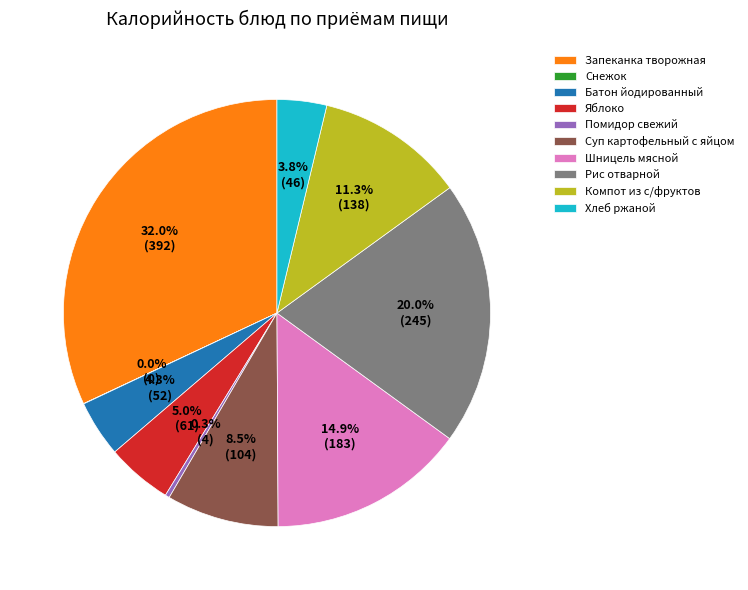

Is there a majority slice in this chart?

No